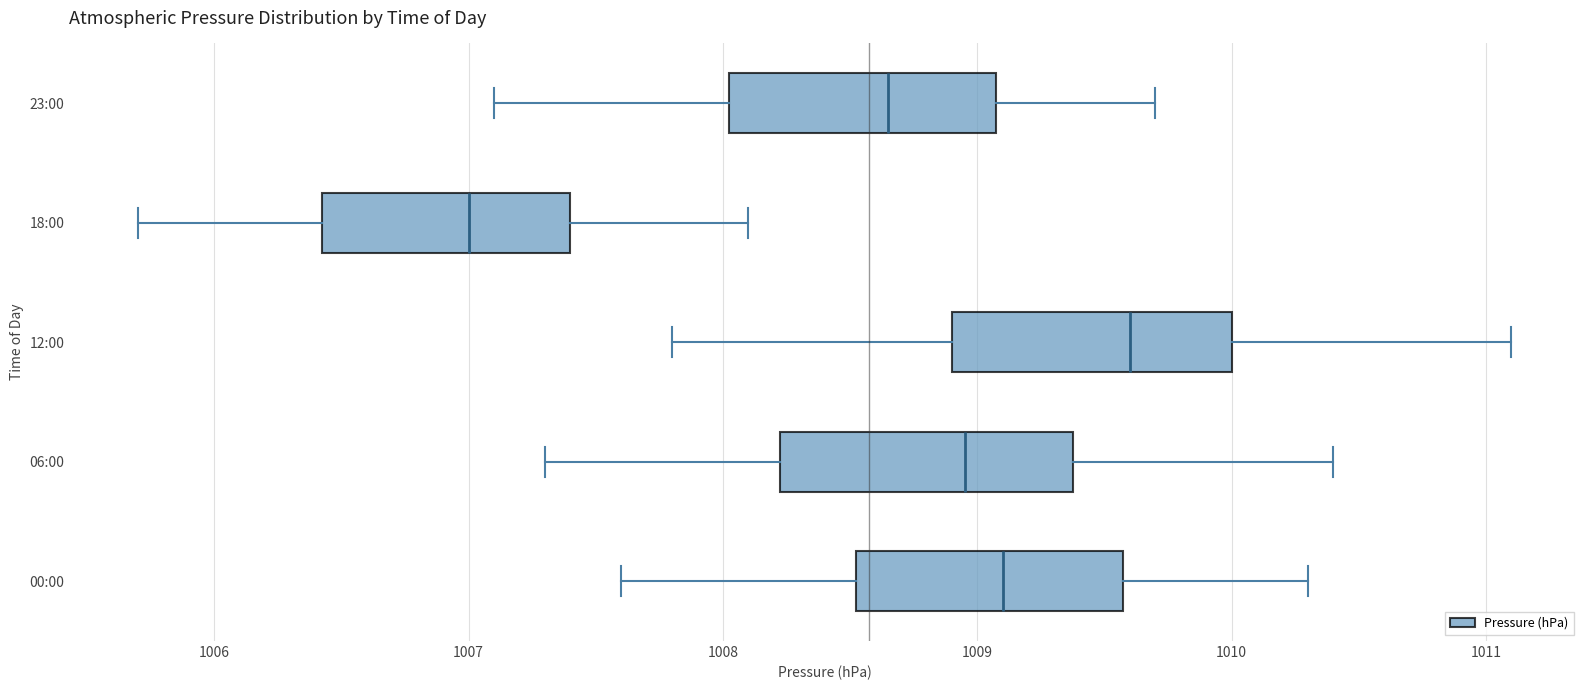

Reading bottom to top, read every box against the x-axis: the position of its median line, the range the box covers, and the ends of its whiskers. The values are not printed on the chart, so give them approximately, as read against the axis.

00:00: median 1009.1, box 1008.5 to 1009.6, whiskers 1007.6 to 1010.3
06:00: median 1009.0, box 1008.2 to 1009.4, whiskers 1007.3 to 1010.4
12:00: median 1009.6, box 1008.9 to 1010.0, whiskers 1007.8 to 1011.1
18:00: median 1007.0, box 1006.4 to 1007.4, whiskers 1005.7 to 1008.1
23:00: median 1008.7, box 1008.0 to 1009.1, whiskers 1007.1 to 1009.7